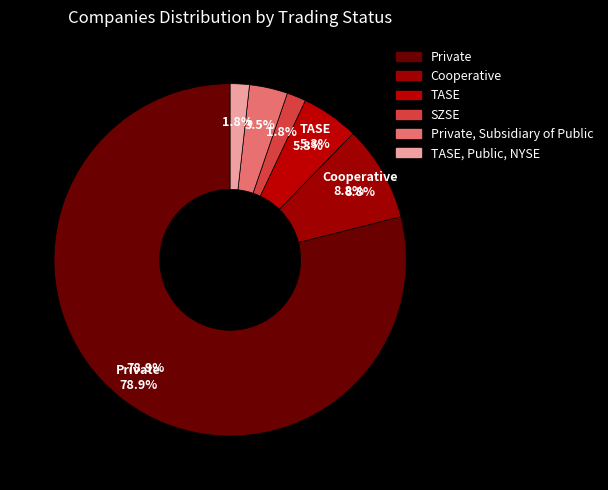

To the nearest percent, what is the difference between the TASE and Private, Subsidiary of Public slice percentages?

2%